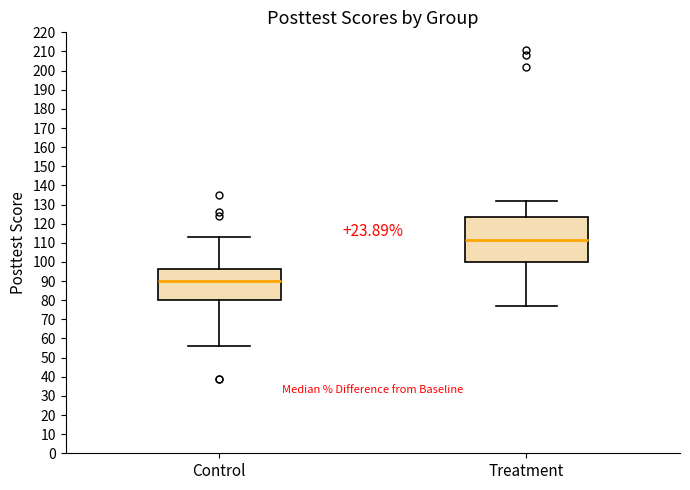

Reading left to right, transcribe this box plot: for each box, give where its median line is, the range the box spans, and where its two whiskers end, as read against the y-axis. The values are not printed on the chart, so give them approximately, as read against the axis.

Control: median 90, box 80 to 96, whiskers 56 to 113
Treatment: median 112, box 100 to 124, whiskers 77 to 132